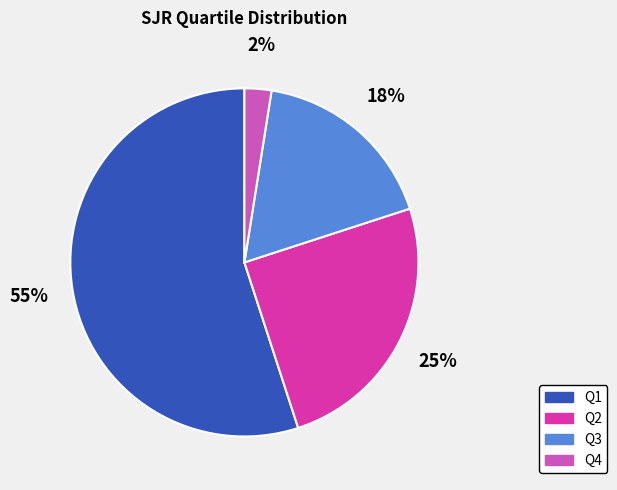

To the nearest percent, what is the average slice percentage?

25%